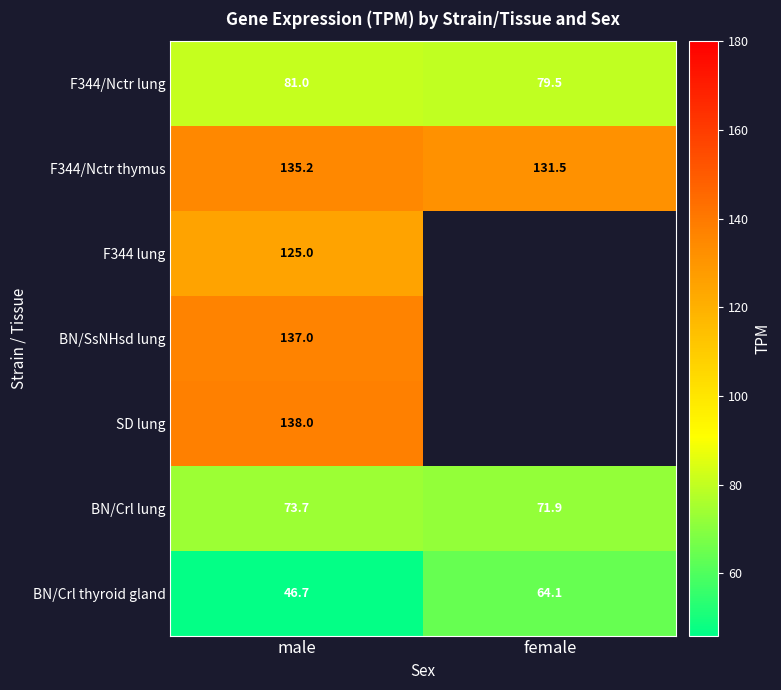

Which category has the lowest value in the BN/Crl thyroid gland series?

male